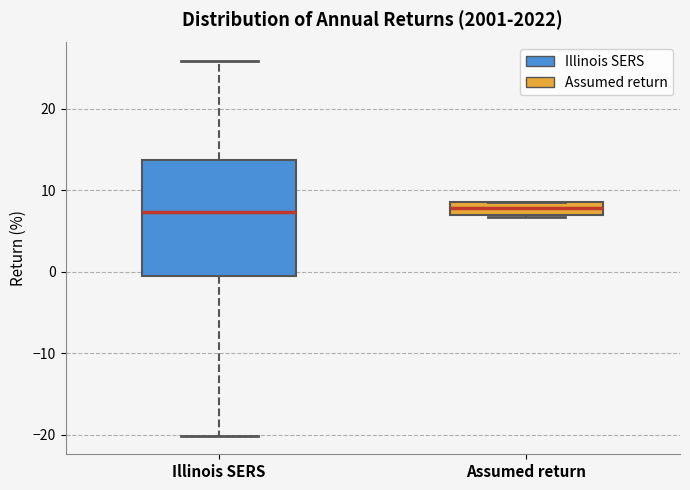

Where does the median line of the box for Assumed return sit on the y-axis? The values are not printed on the chart, so give them approximately, as read against the axis.

8